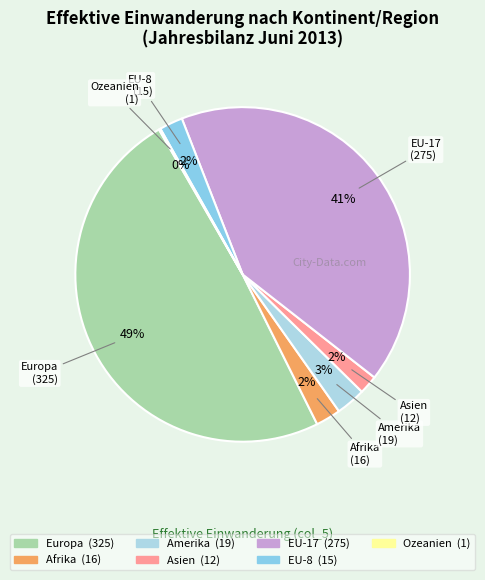

To the nearest percent, what is the difference between the largest and smallest slice percentages?

49%